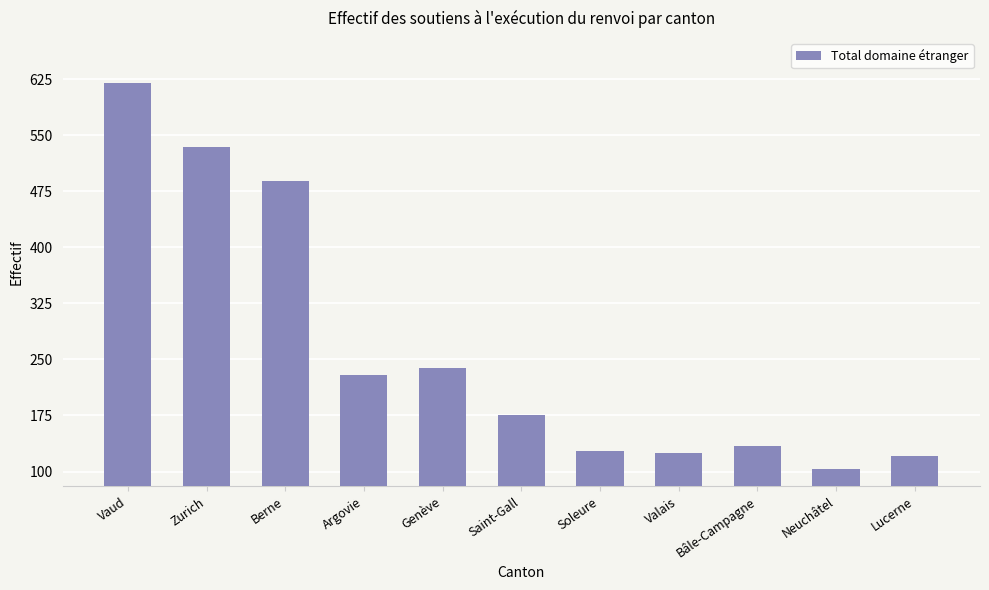

What is the difference between the values at Argovie and Soleure?

102